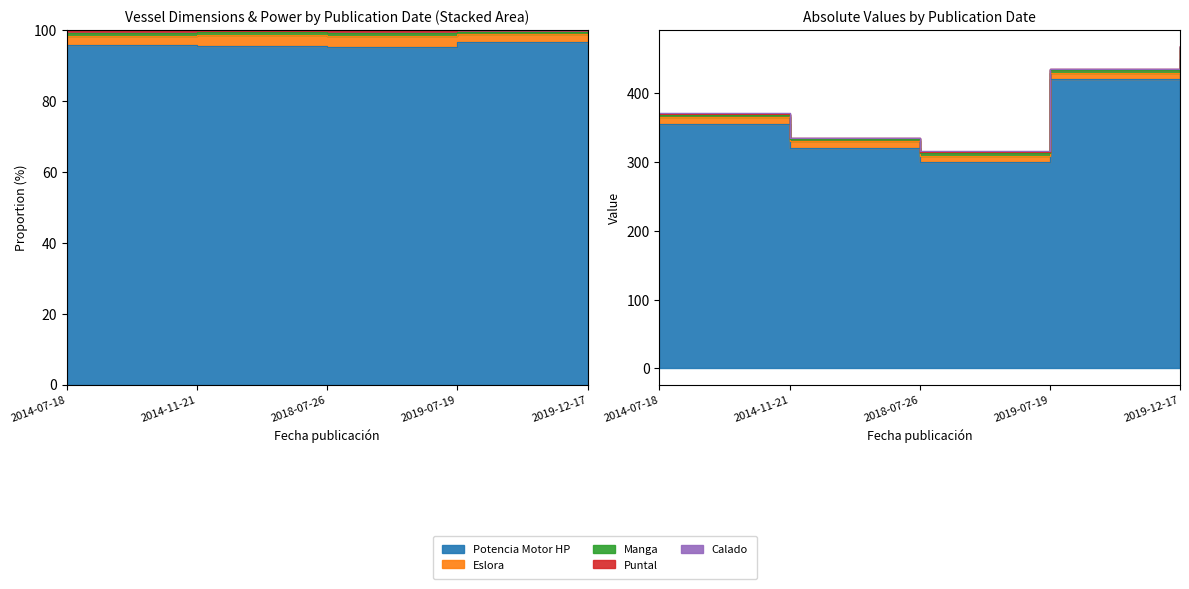

At which label is Manga closest to 3?

2018-07-26